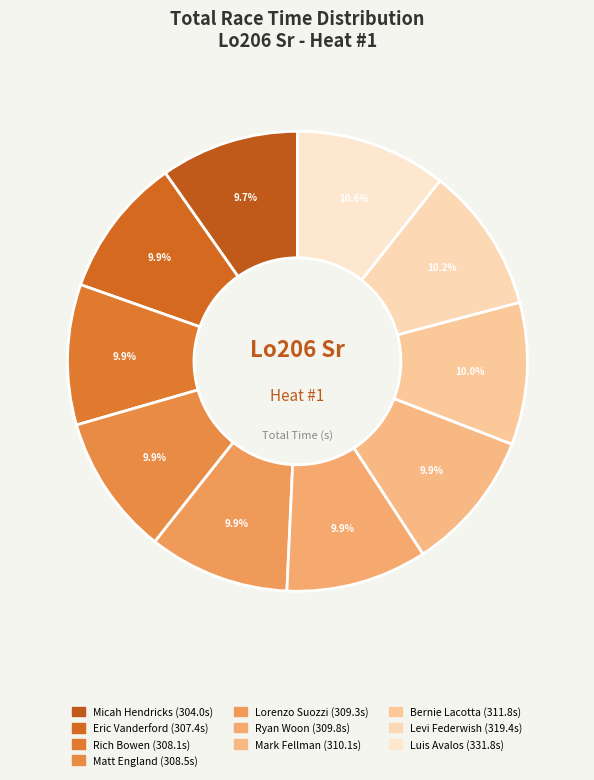

What is the change in value from Eric Vanderford to Bernie Lacotta?

+4.4